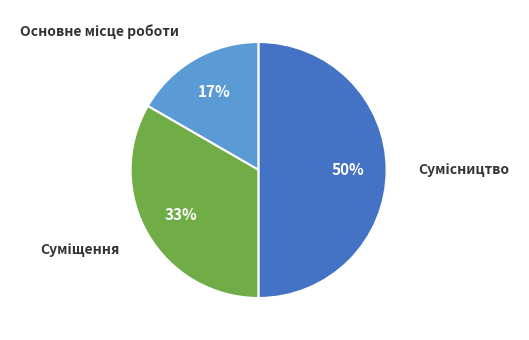

To the nearest percent, what is the average slice percentage?

33%